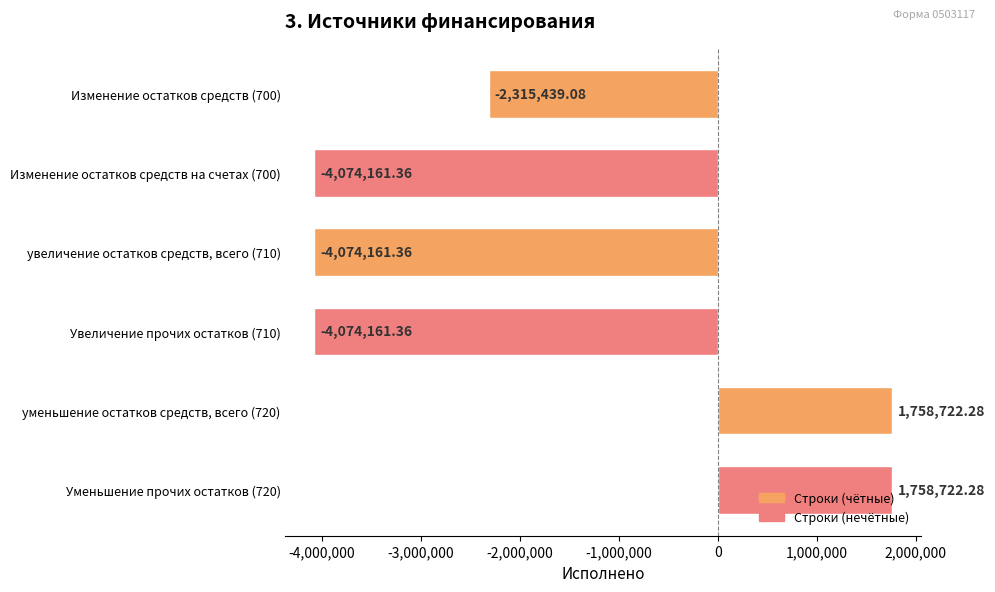

At which label is the value closest to -1157719?

Изменение остатков средств (700)